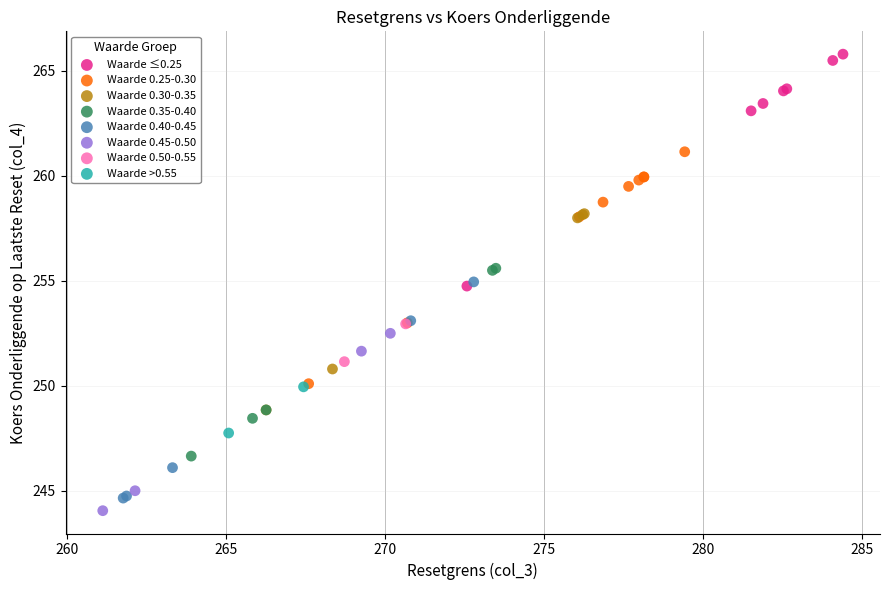

What are all the series names shown in the legend?

Waarde ≤0.25, Waarde 0.25-0.30, Waarde 0.30-0.35, Waarde 0.35-0.40, Waarde 0.40-0.45, Waarde 0.45-0.50, Waarde 0.50-0.55, Waarde >0.55